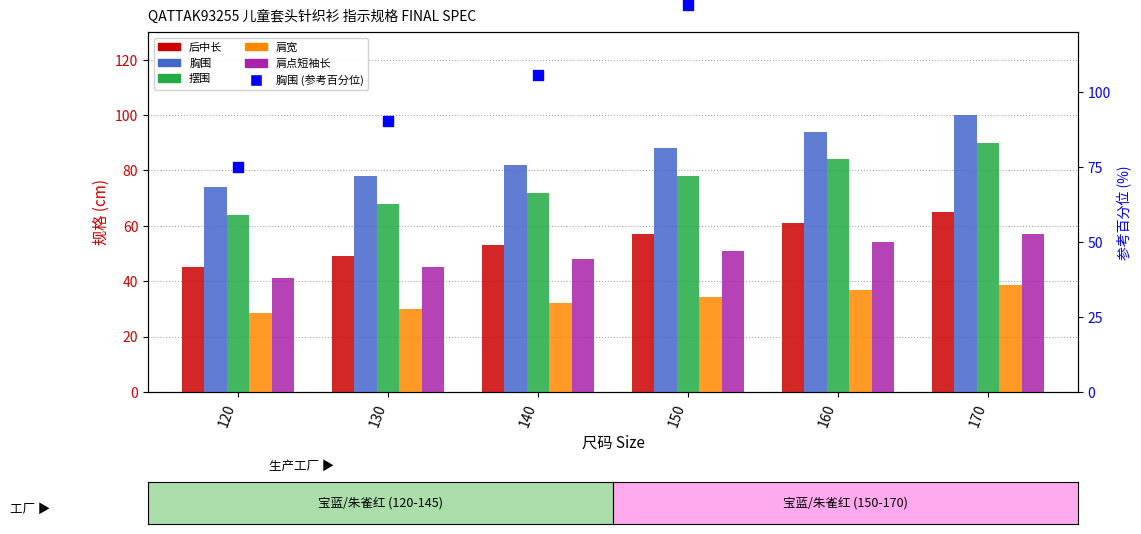

Is the value of 摆围 at 140 greater than the value of 肩点短袖长 at 170?

Yes